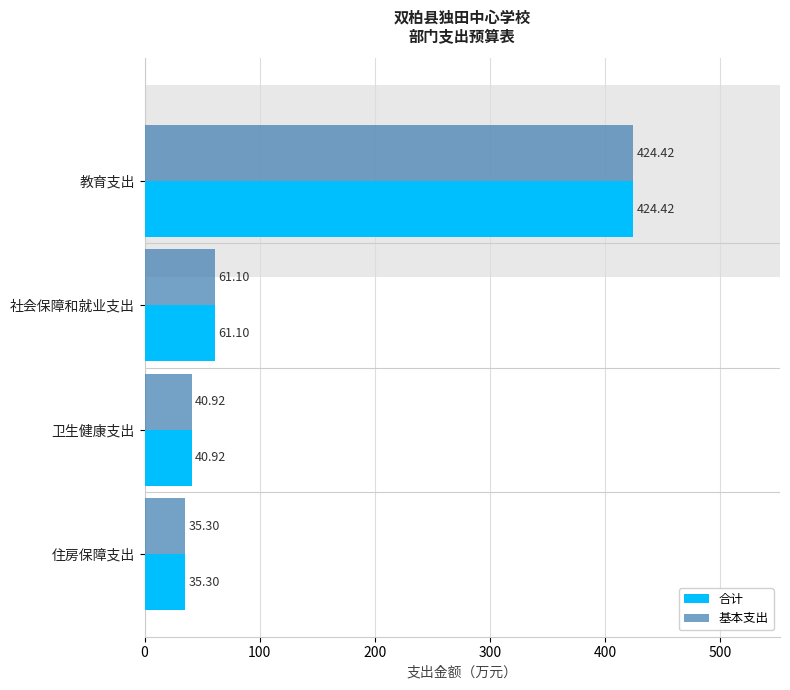

The value of 基本支出 at 卫生健康支出 is 11.3. True or false?

False